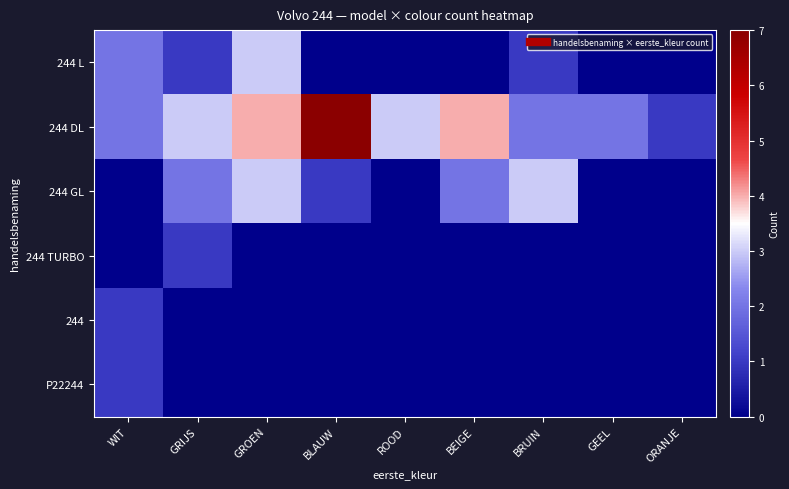

Which category has the lowest value across all series?

BLAUW